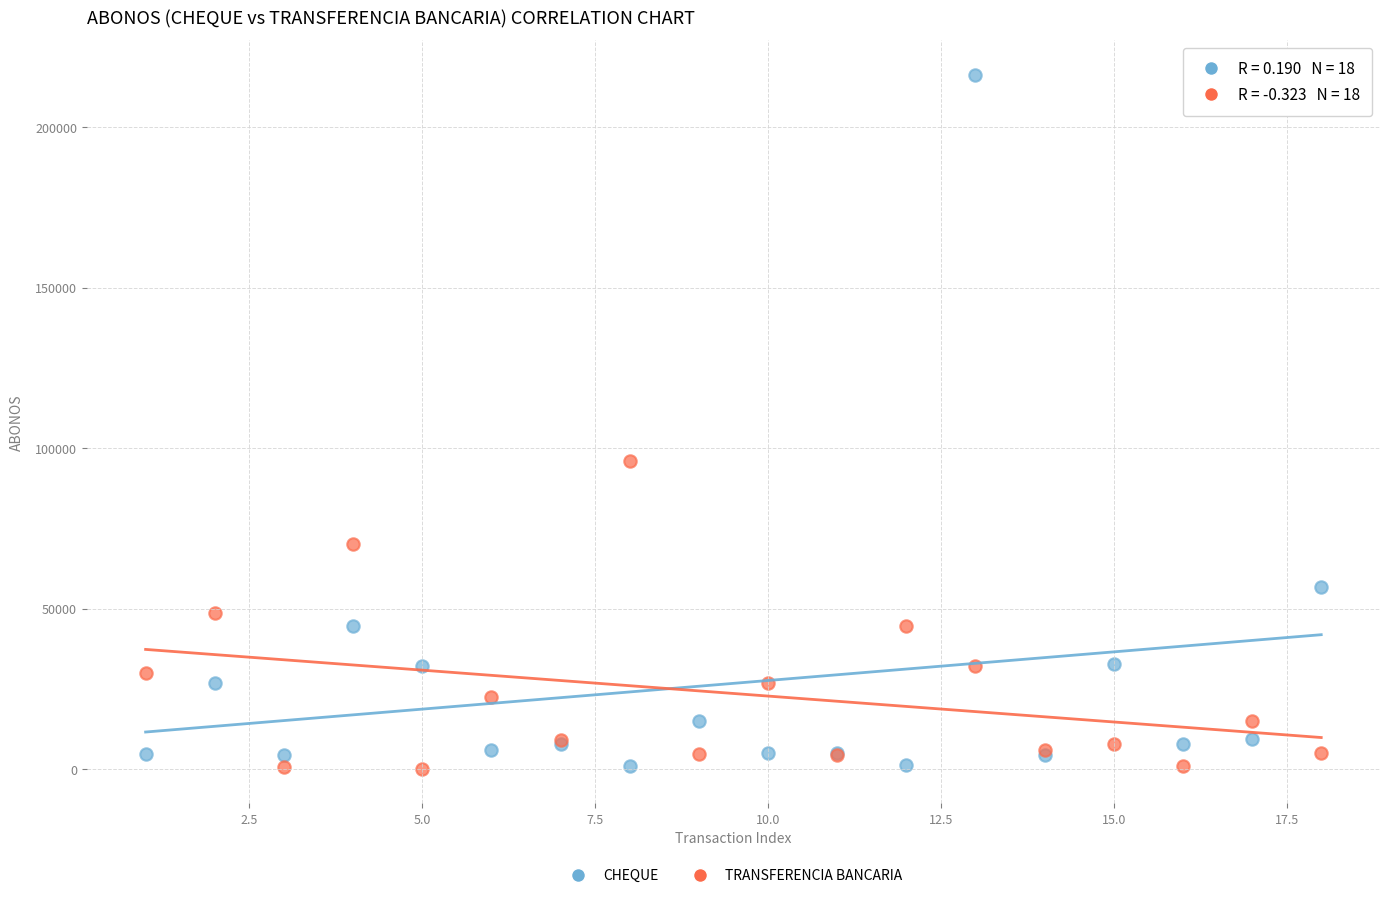

Across all series, what Y value is closest to 108223?

95912.7